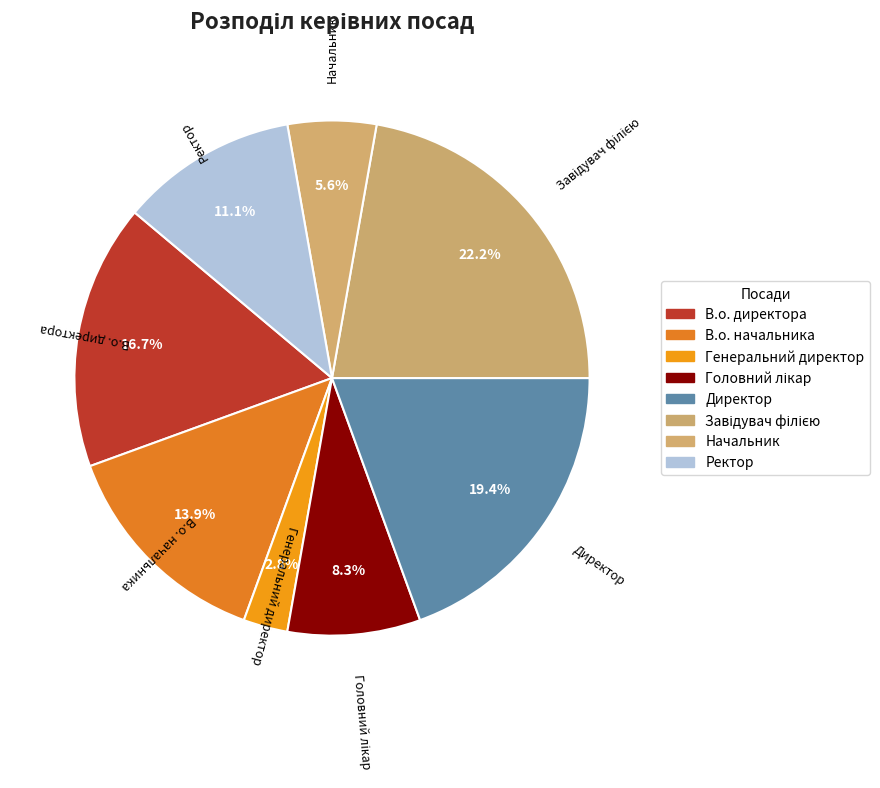

Is Начальник the majority of the pie?

No